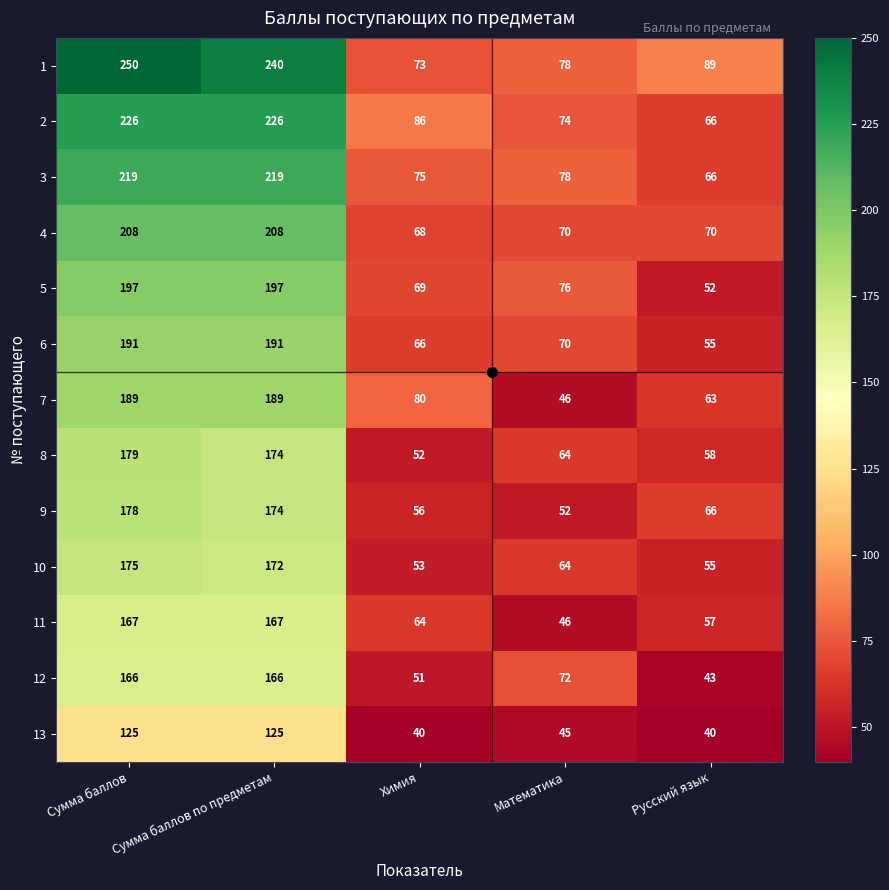

Count the 7 values in the range 63 to 189.

4